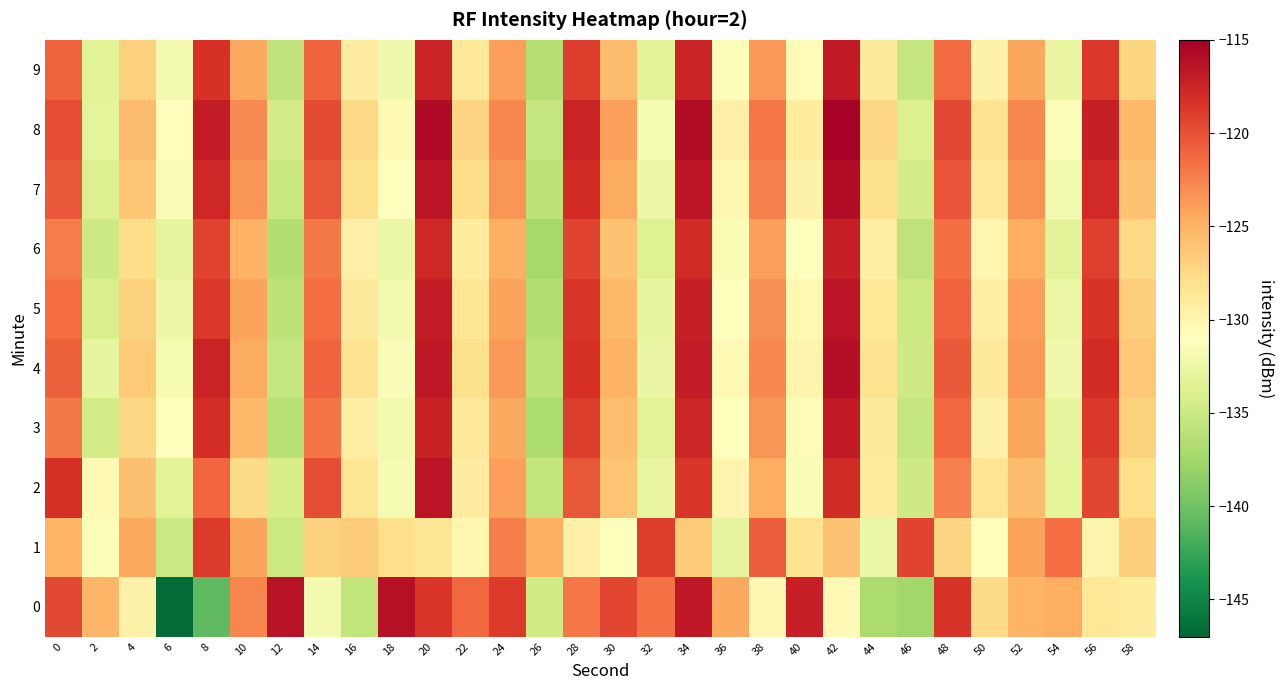

Which has a higher value, 18 or 20?

18